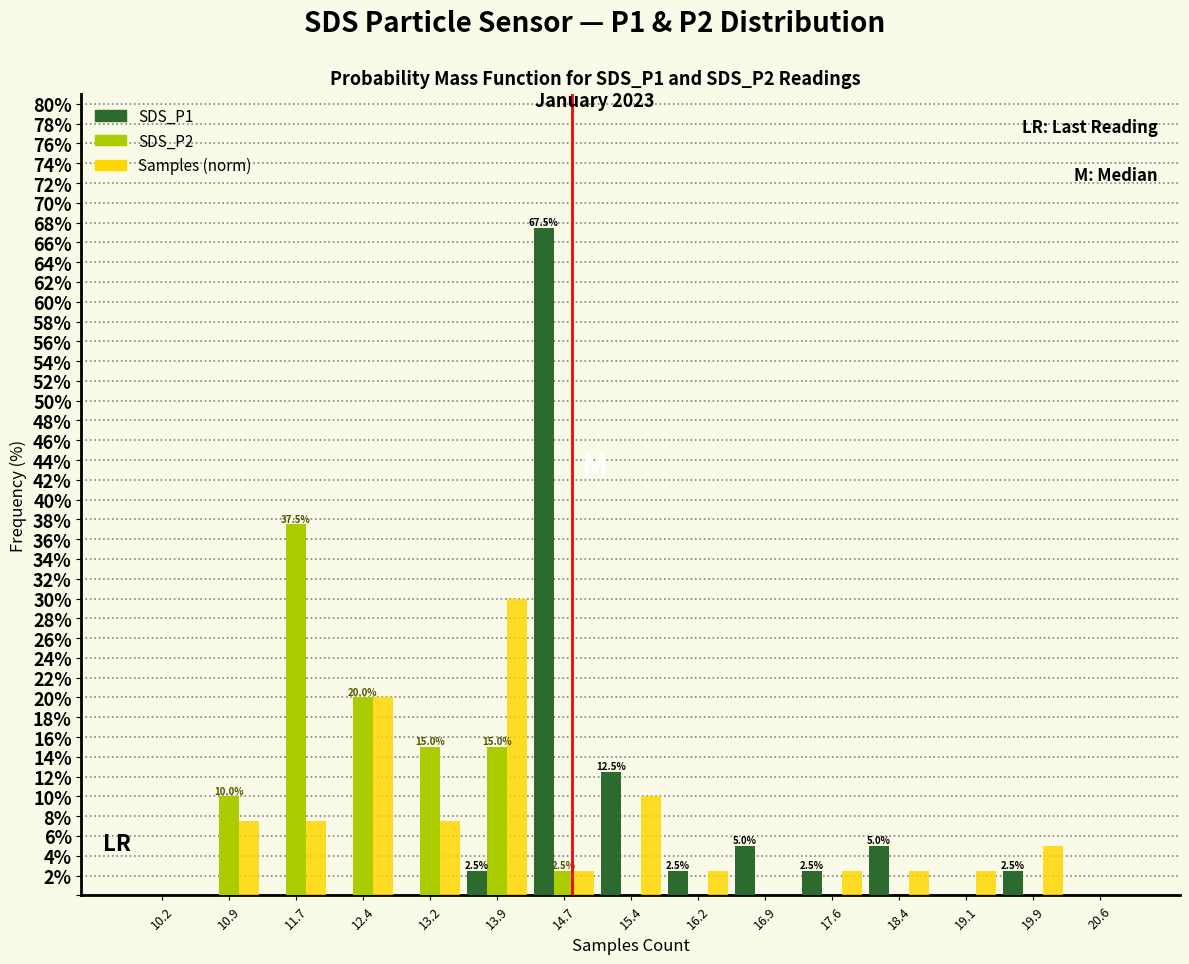

In the SDS_P2 series, which range on the x-axis has the tallest bar?

11.3 to 12.1